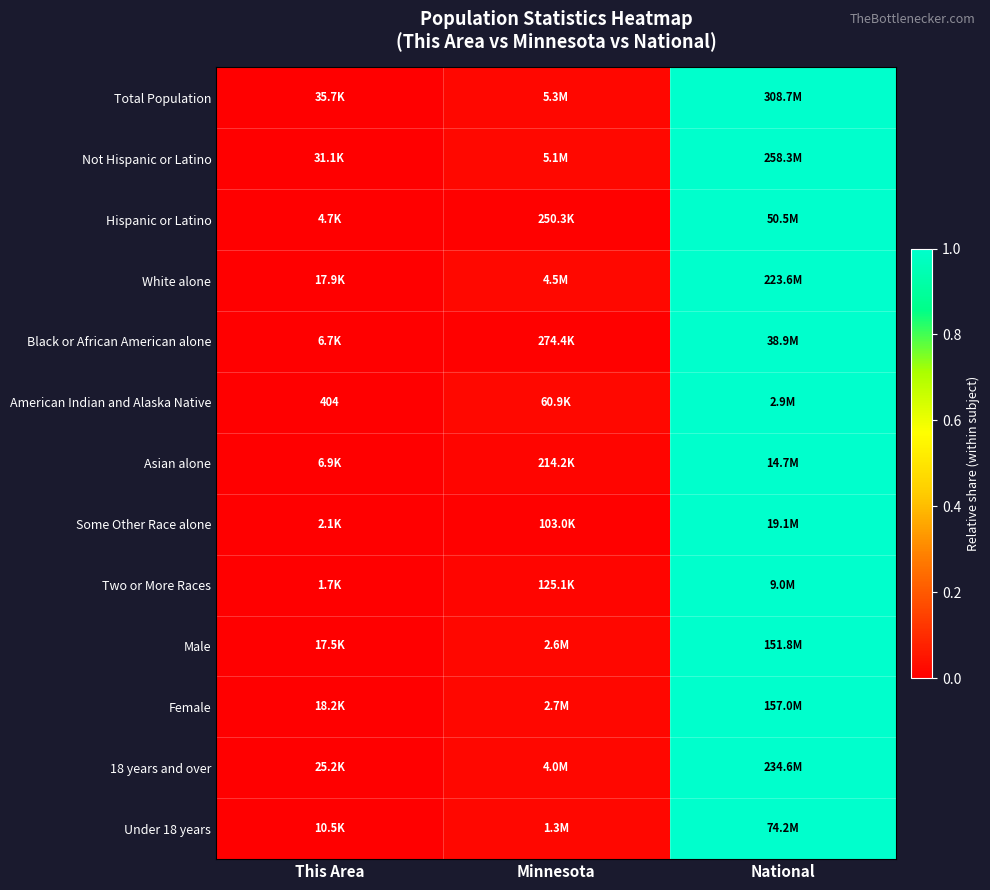

What is the greatest value displayed?

1.0